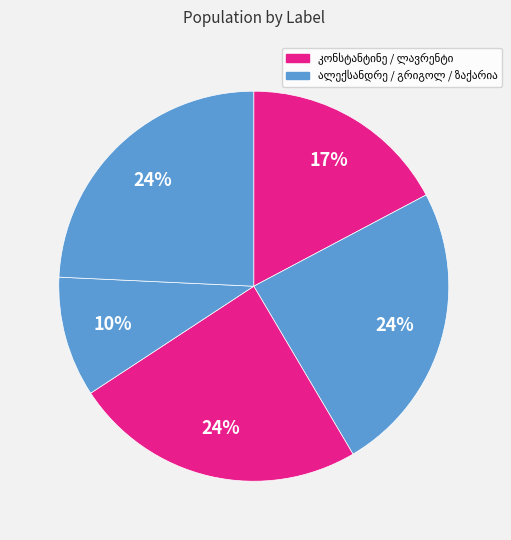

To the nearest percent, what portion does ზაქარია იოსების ძე შირაქაძე represent?

24%